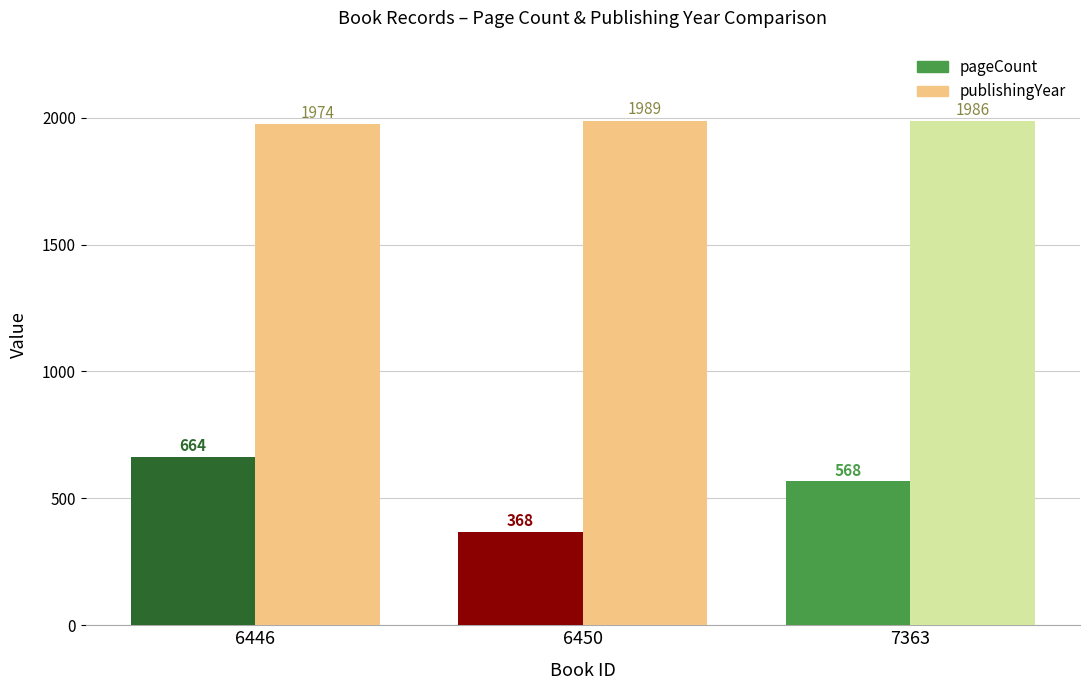

How many bars are there in each group?

2